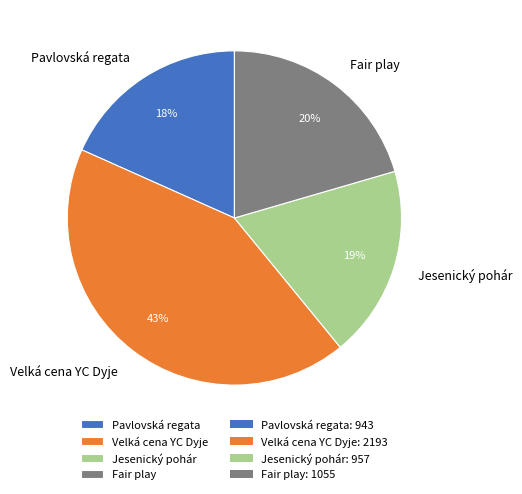

Approximately how many times larger is the value at Jesenický pohár compared to Velká cena YC Dyje?

0.4